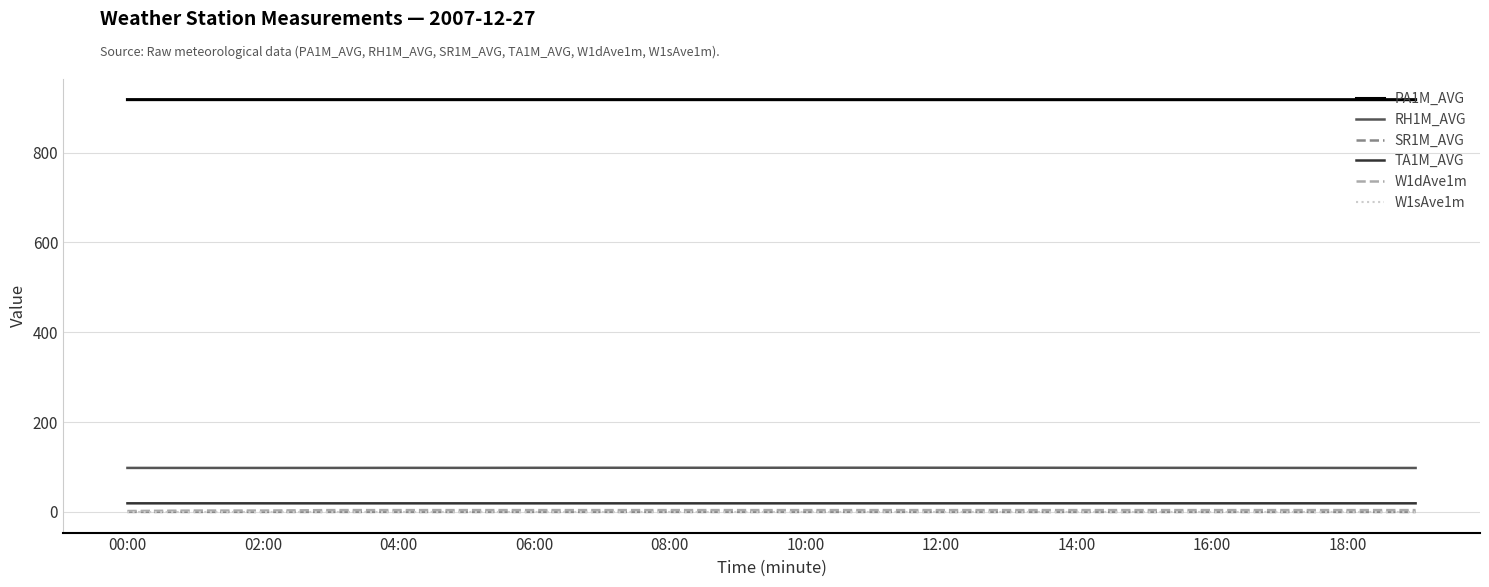

Which series has the largest total across all categories?

PA1M_AVG